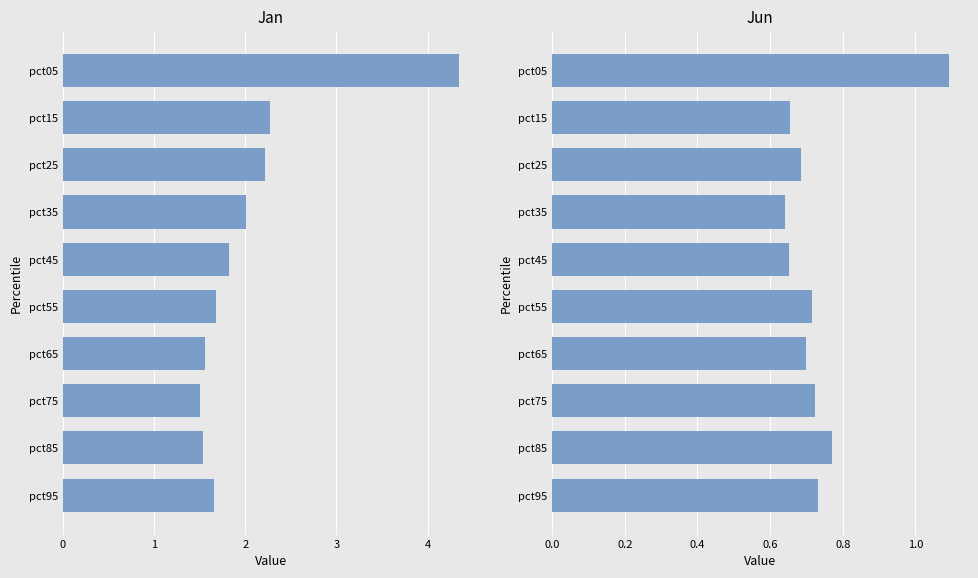

What is the value of the Jan bar at the 8th from the left?

1.5